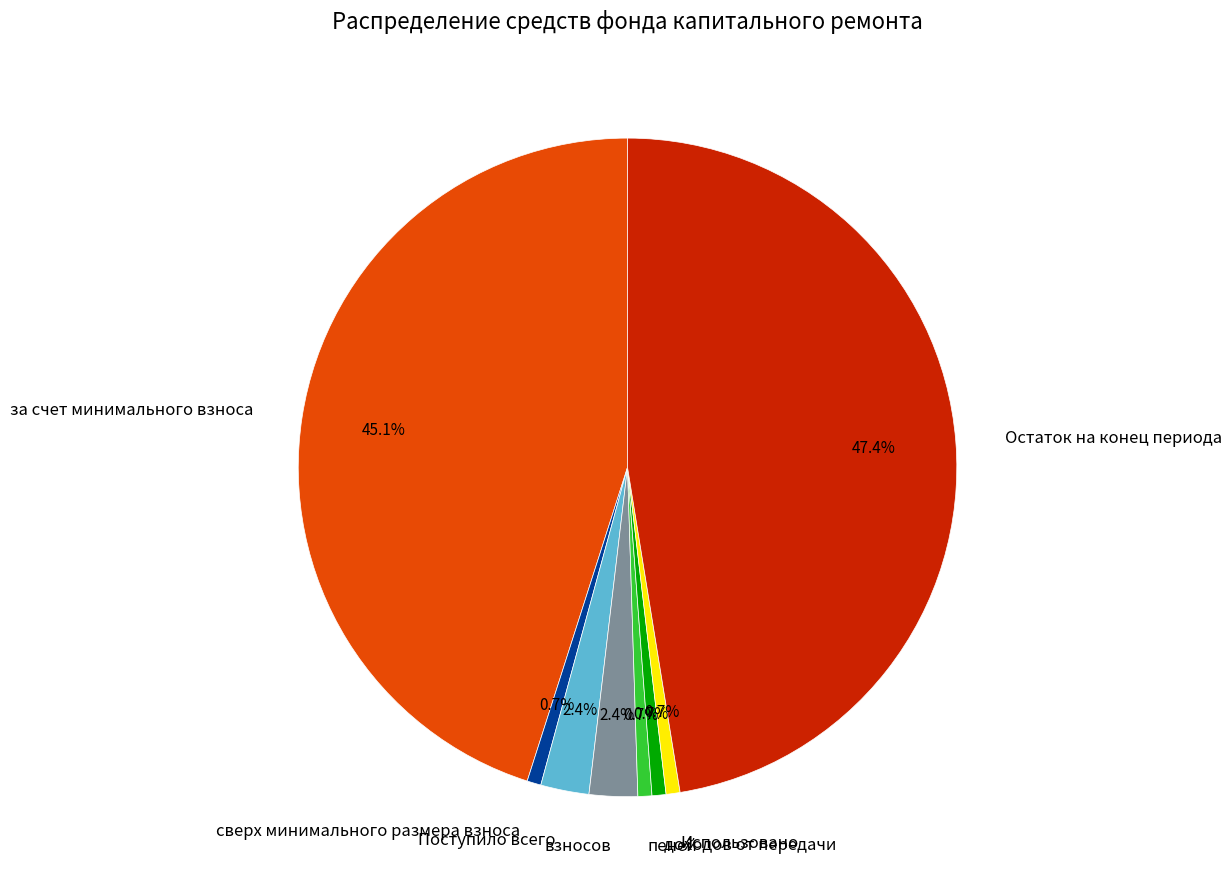

Count the number of slices in the pie.

8